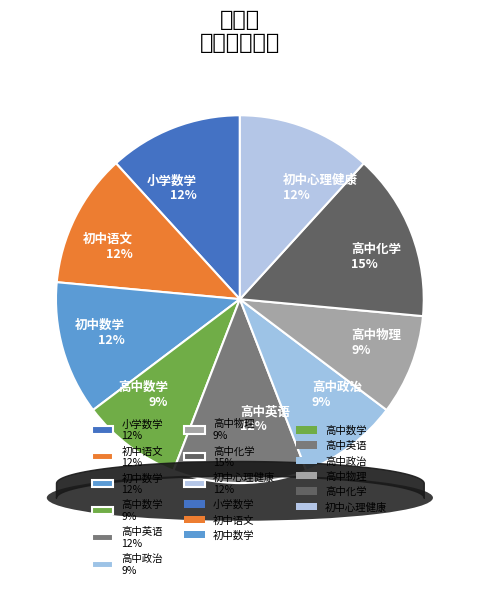

Approximately how many times larger is the value at 高中英语 compared to 高中政治?

1.3